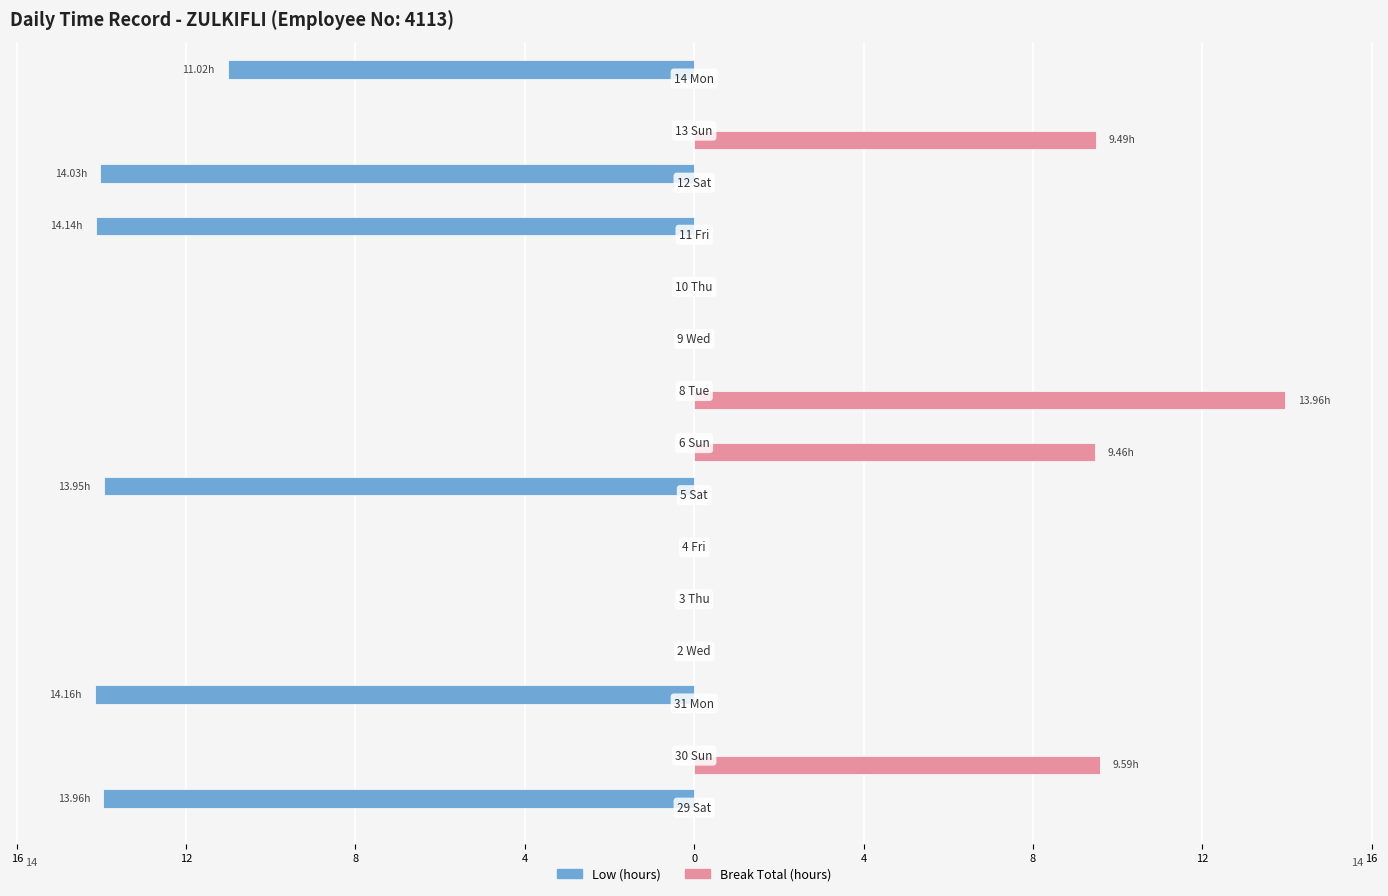

What are all the series names shown in the legend?

Low (hours), Break Total (hours)